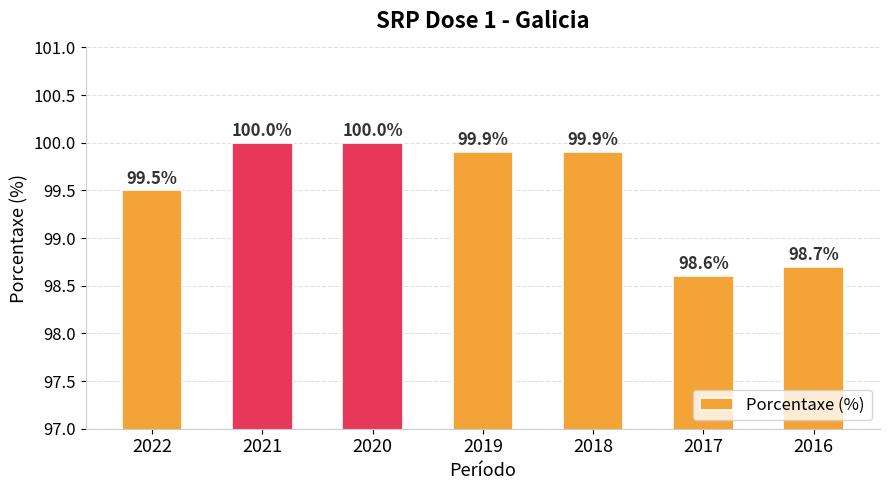

What is the change in value from 2020 to 2016?

-1.3